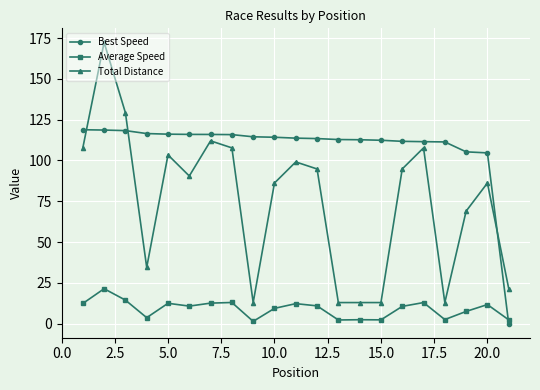

How many times do Average Speed and Best Speed cross each other?

1